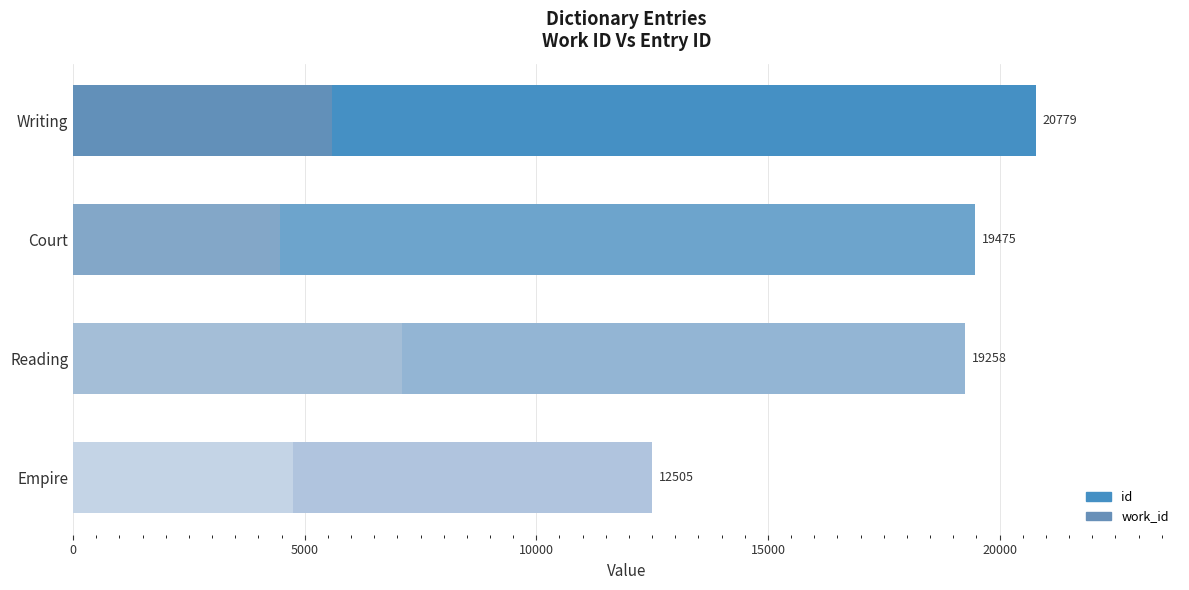

Read the id value at Court, to the nearest 50.

19500